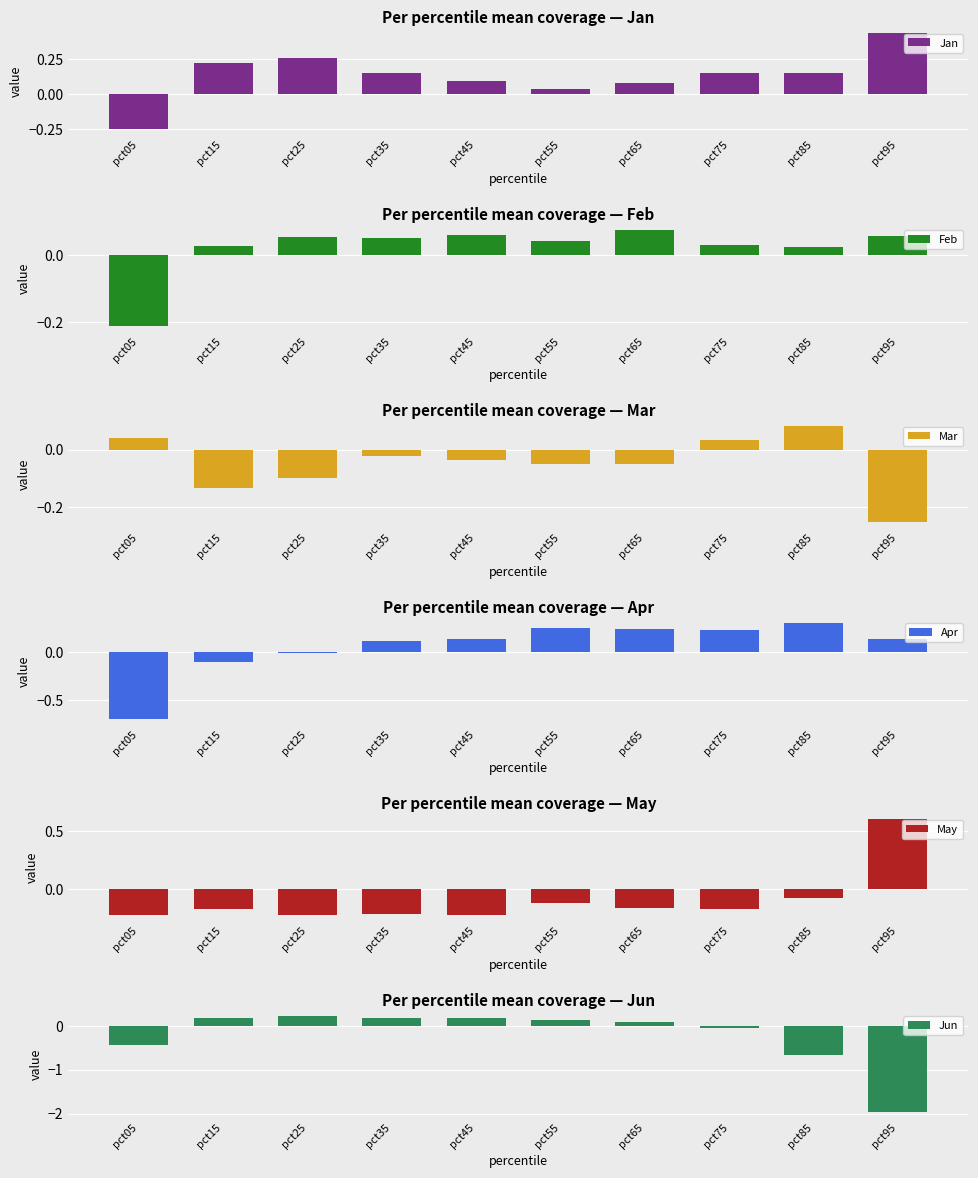

The value of Feb at pct65 is 0.1. True or false?

True